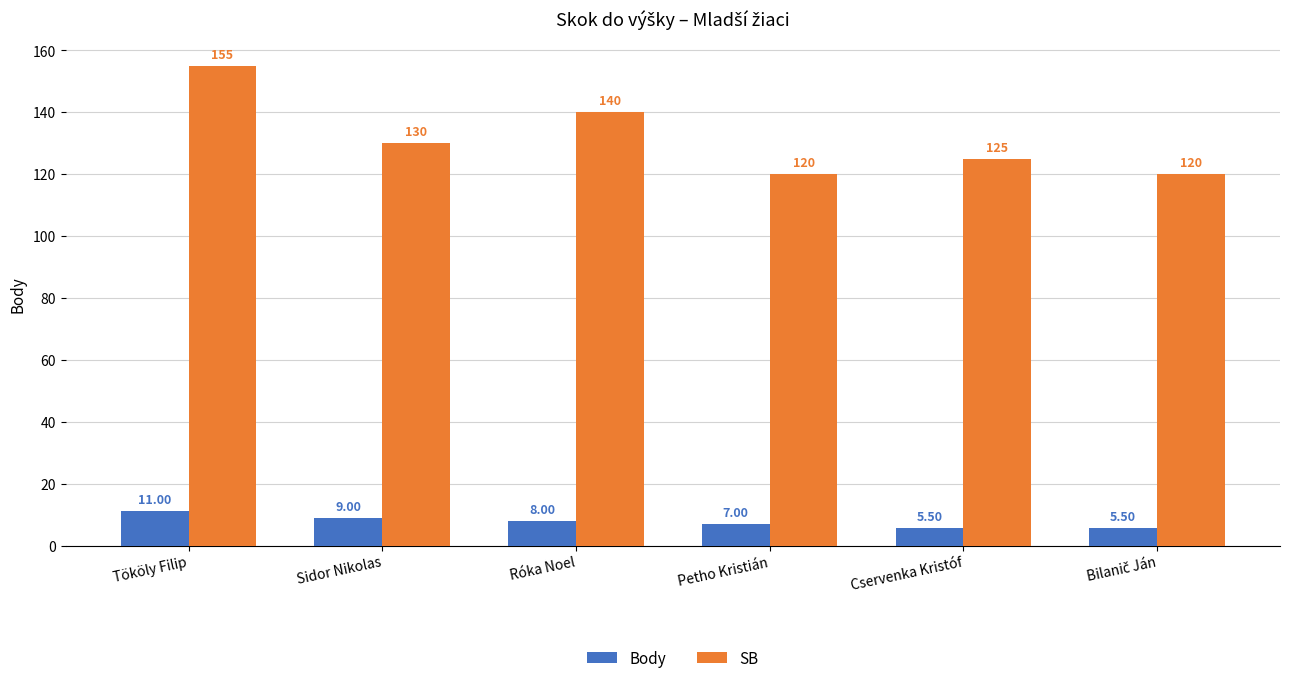

Which category has the highest value in the SB series?

Tököly Filip